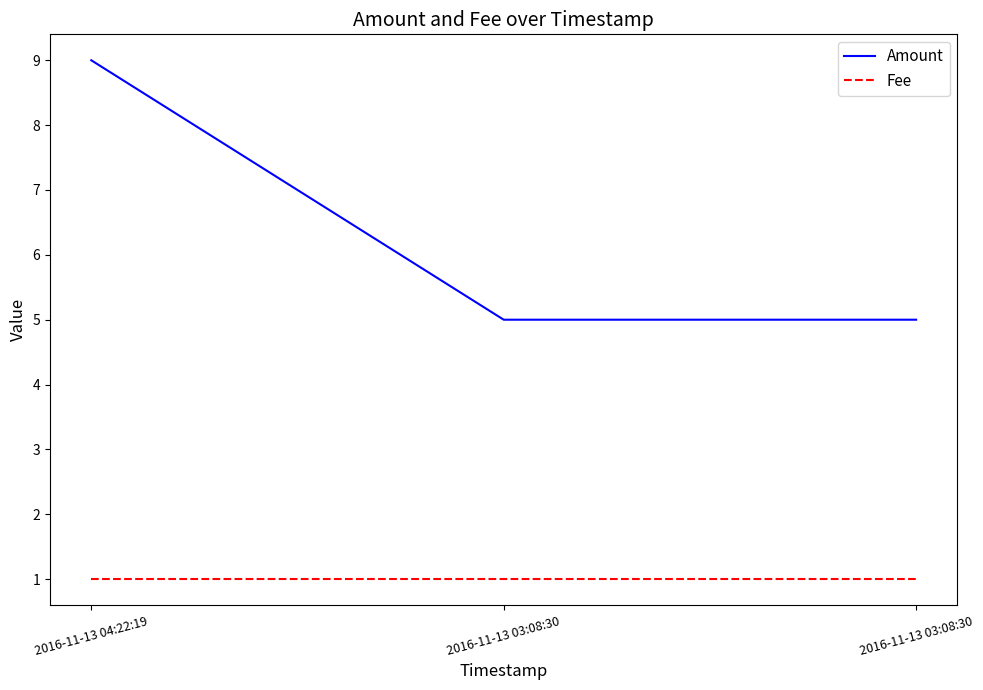

Reading right to left, what are all the values shown in this chart?

Amount: 5	5	9
Fee: 1	1	1